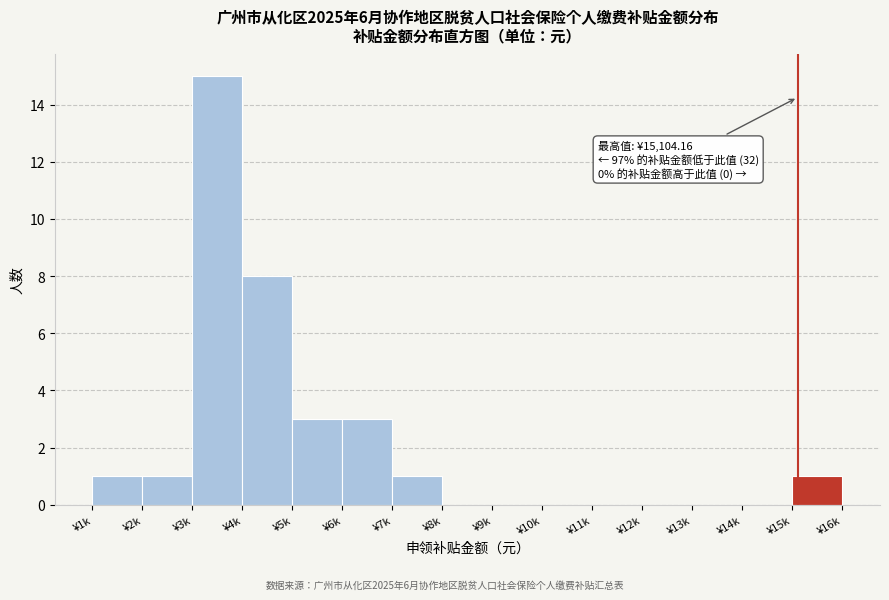

Reading right to left, what are all the values shown in this chart?

¥15k=1	¥14k=0	¥13k=0	¥12k=0	¥11k=0	¥10k=0	¥9k=0	¥8k=0	¥7k=1	¥6k=3	¥5k=3	¥4k=8	¥3k=15	¥2k=1	¥1k=1